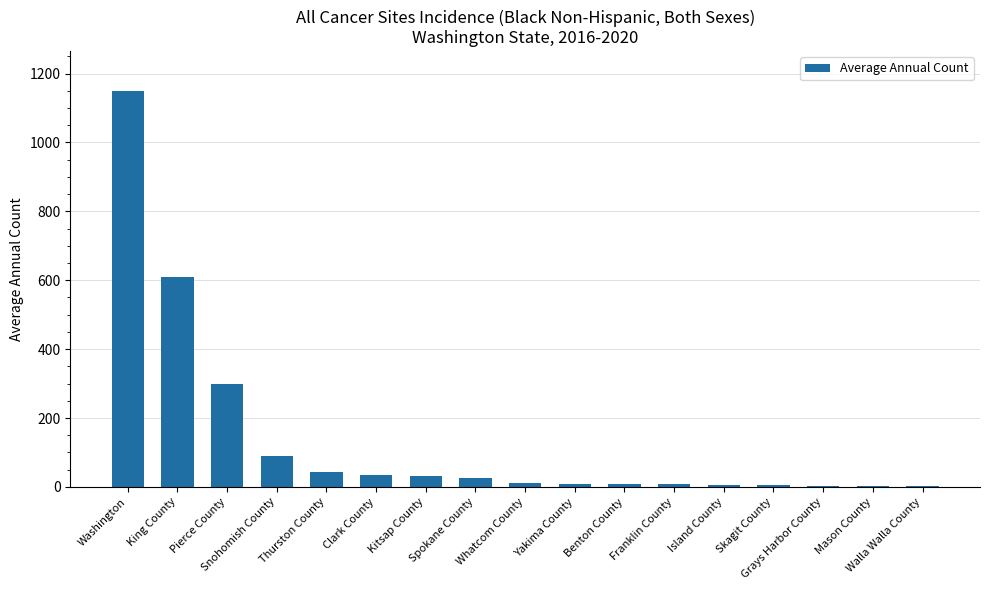

What is the greatest value displayed?

1150